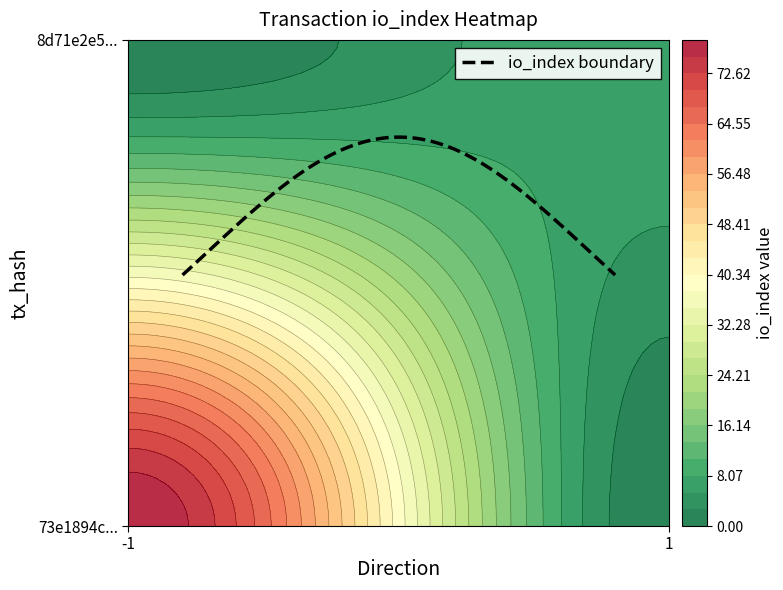

What is the spread (max minus min) of values at io_index?

70